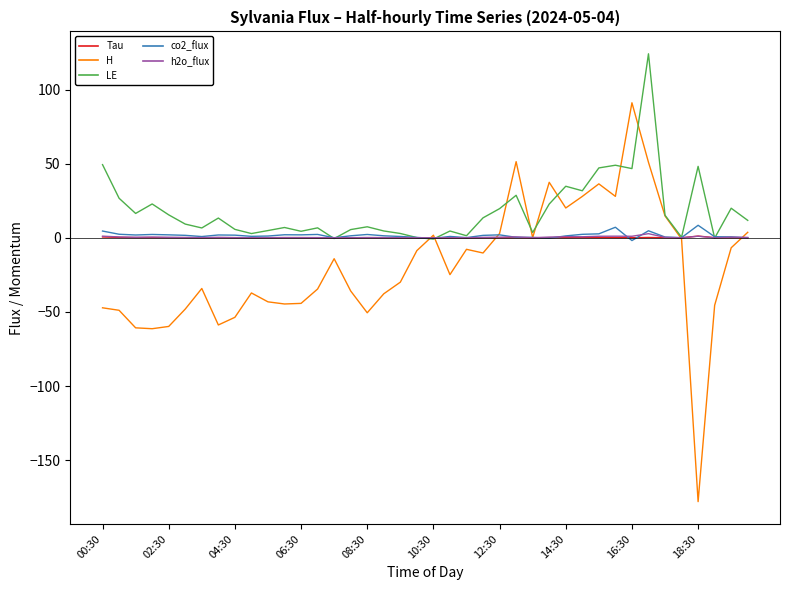

What is the minimum value shown in the chart?

-177.9